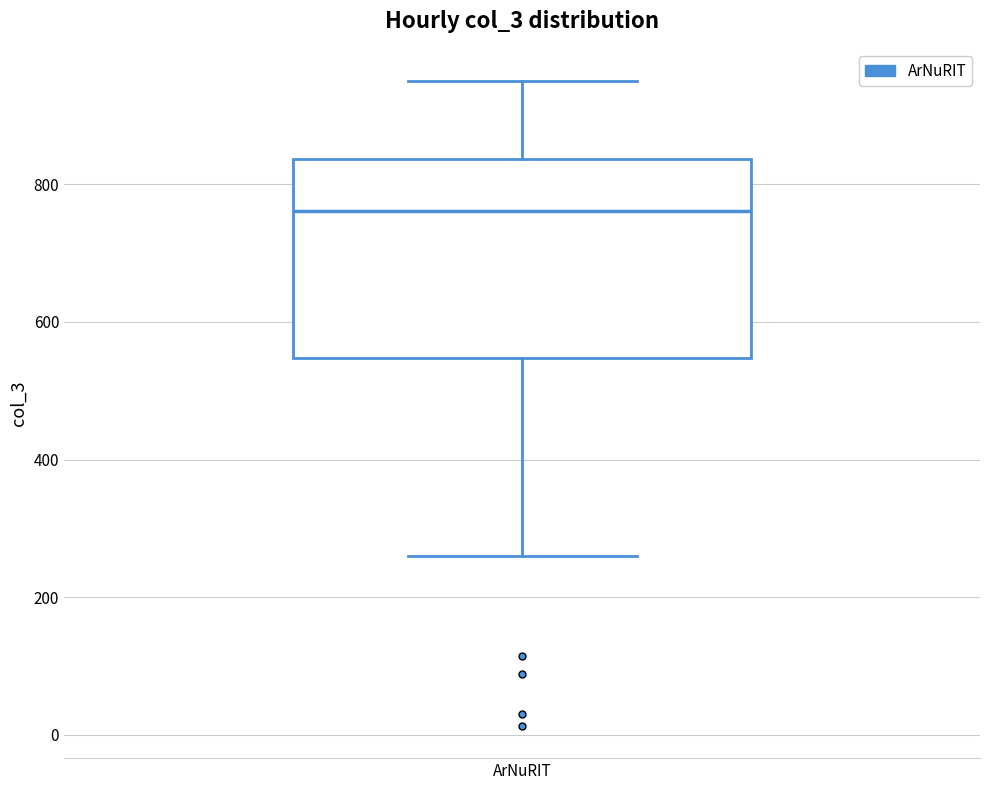

Read this box plot against the y-axis: the position of the median line, the range covered by the box, and the ends of both whiskers. The values are not printed on the chart, so give them approximately, as read against the axis.

median 760, box 540 to 840, whiskers 260 to 960